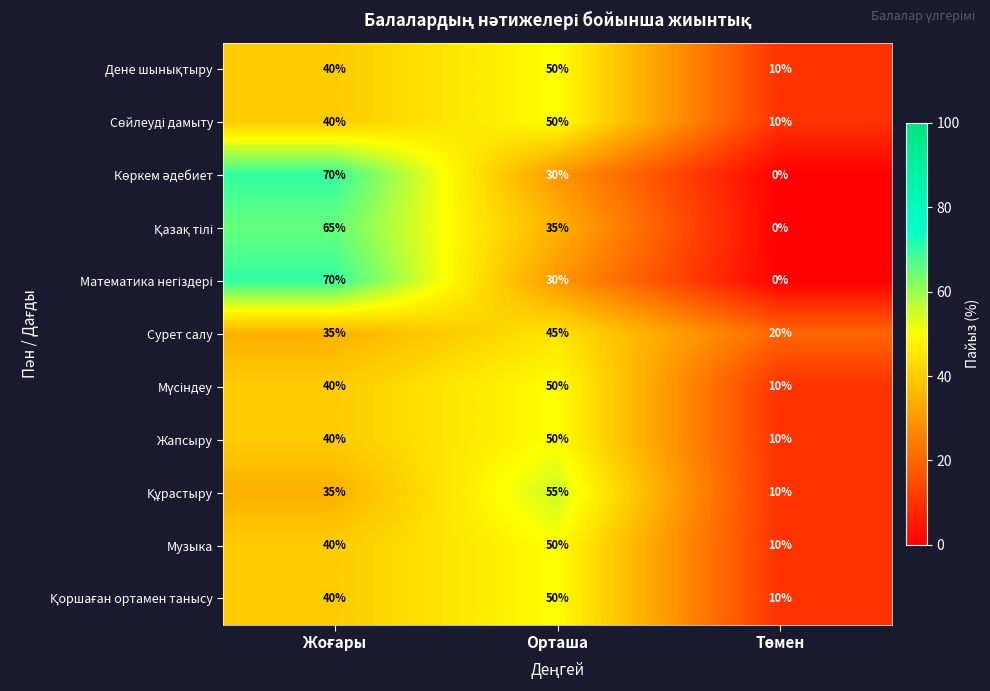

What is the spread (max minus min) of values at Орташа?

25